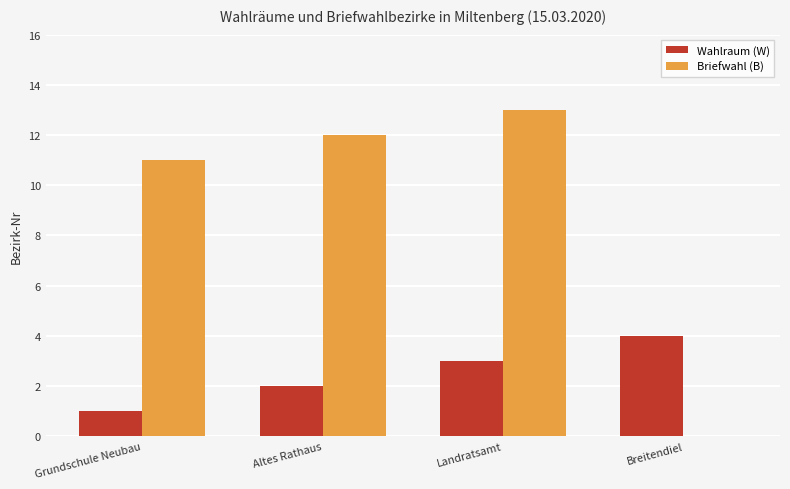

How many positive values does the Briefwahl (B) series have?

3